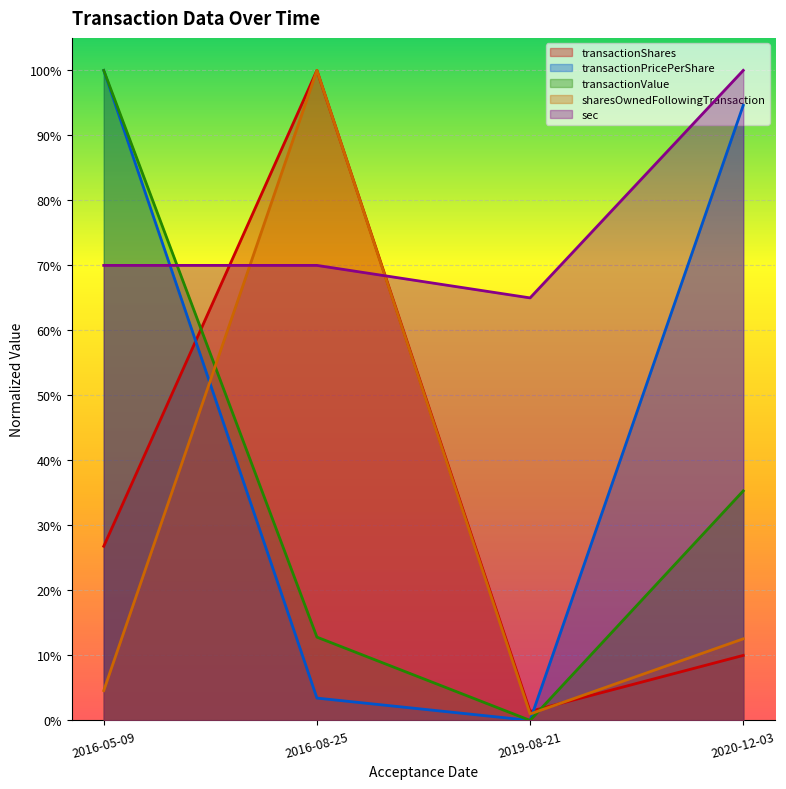

In transactionPricePerShare, how many points are lower than both neighbors (excluding endpoints)?

1